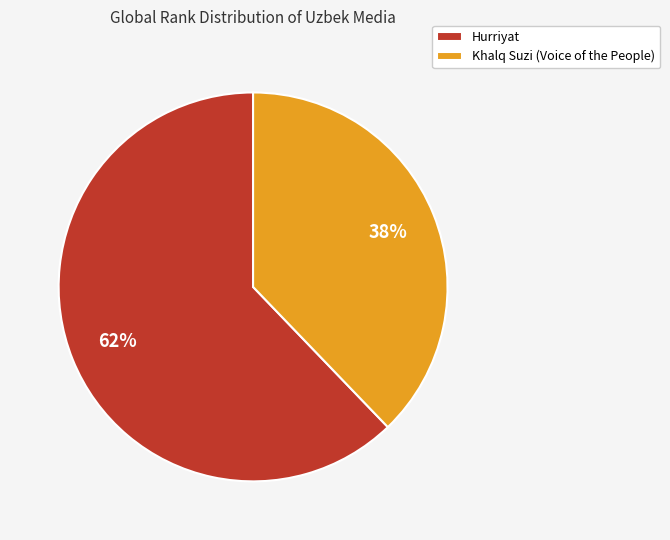

What is the smallest slice in the pie chart?

Khalq Suzi (Voice of the People)